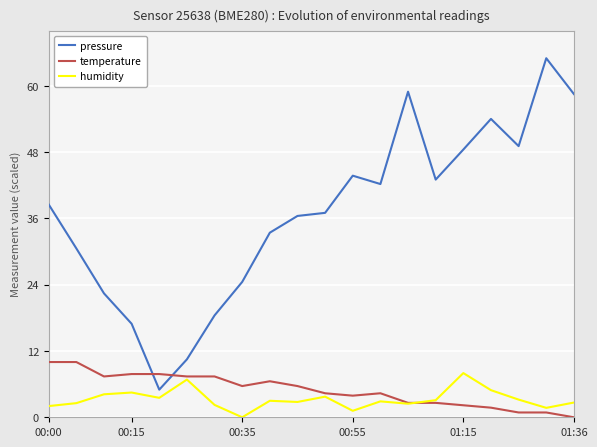

How many values in the pressure series exceed 38?

10